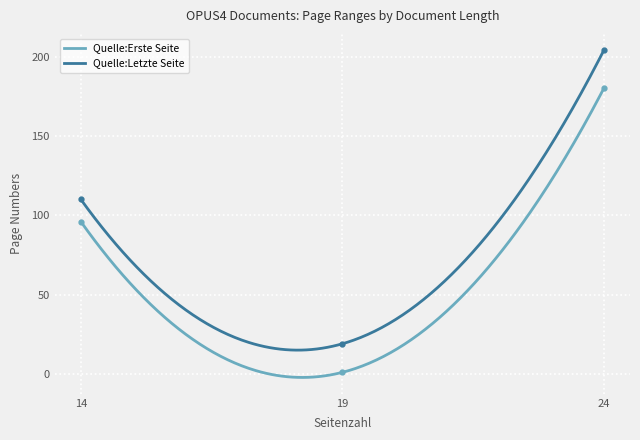

List the series in order of their overall mean, highest first.

Quelle:Letzte Seite, Quelle:Erste Seite